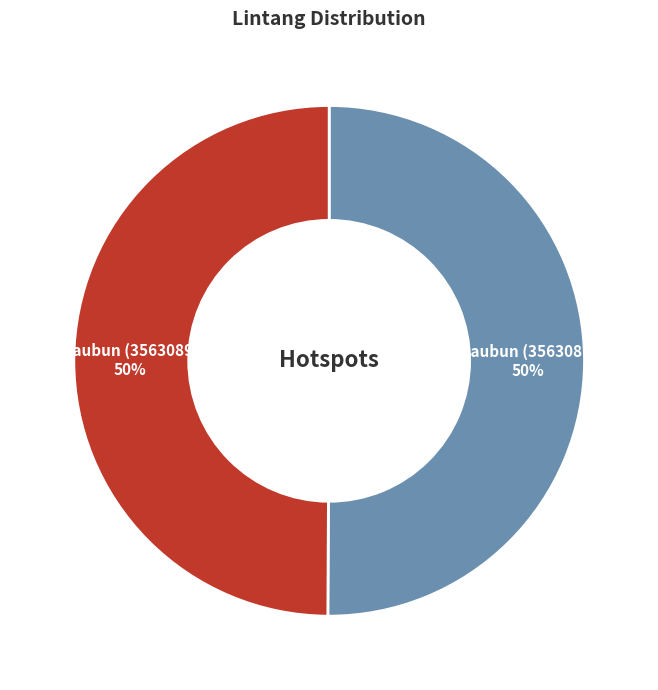

True or false: Kaubun (3563089) accounts for 35% of the total.

False